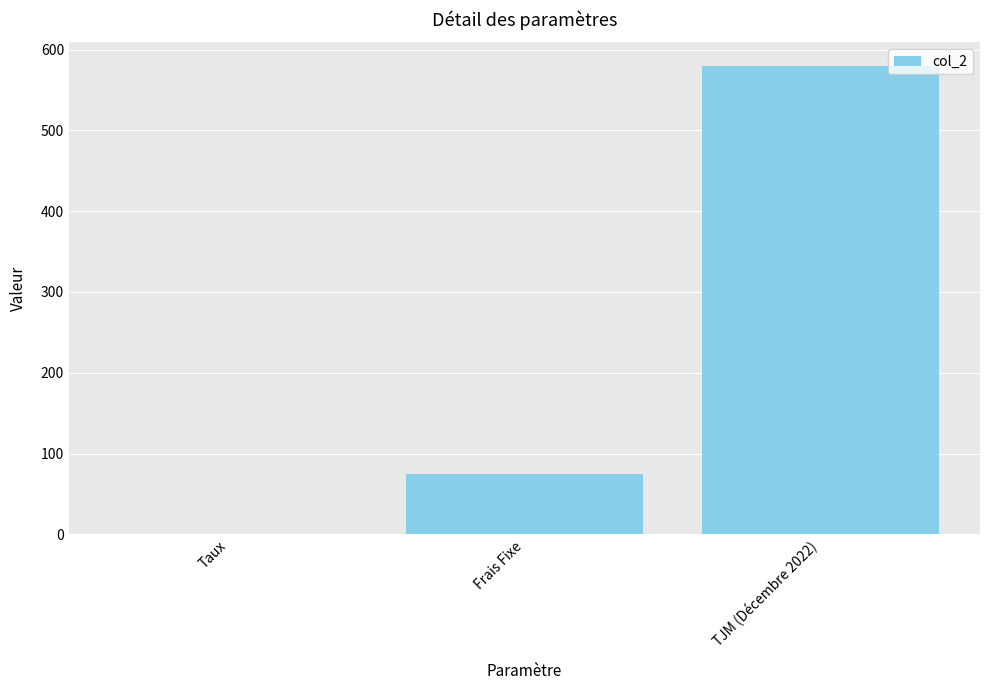

Which has a higher value, Taux or Frais Fixe?

Frais Fixe